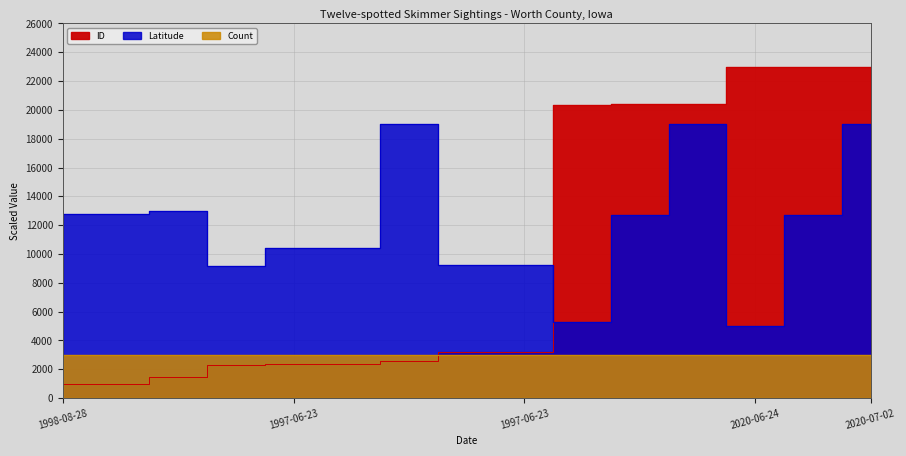

List the labels in order of Latitude value, largest first.

1999-07-17, 2020-07-02, 2020-07-02, 1999-07-17, 1998-08-28, 1998-06-19, 2020-07-02, 2020-07-02, 1997-06-23, 1998-06-19, 1995-06-18, 1997-06-23, 1995-06-18, 2020-06-24, 2020-06-24